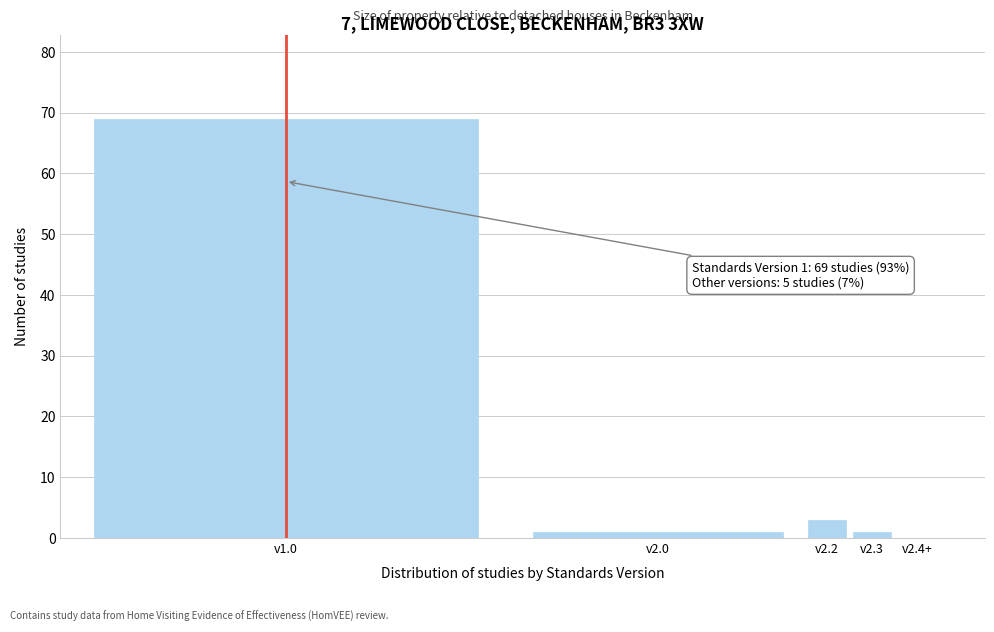

Reading right to left, list all the values displayed in this chart.

v2.4+=0	v2.3=1	v2.2=3	v2.0=1	v1.0=69